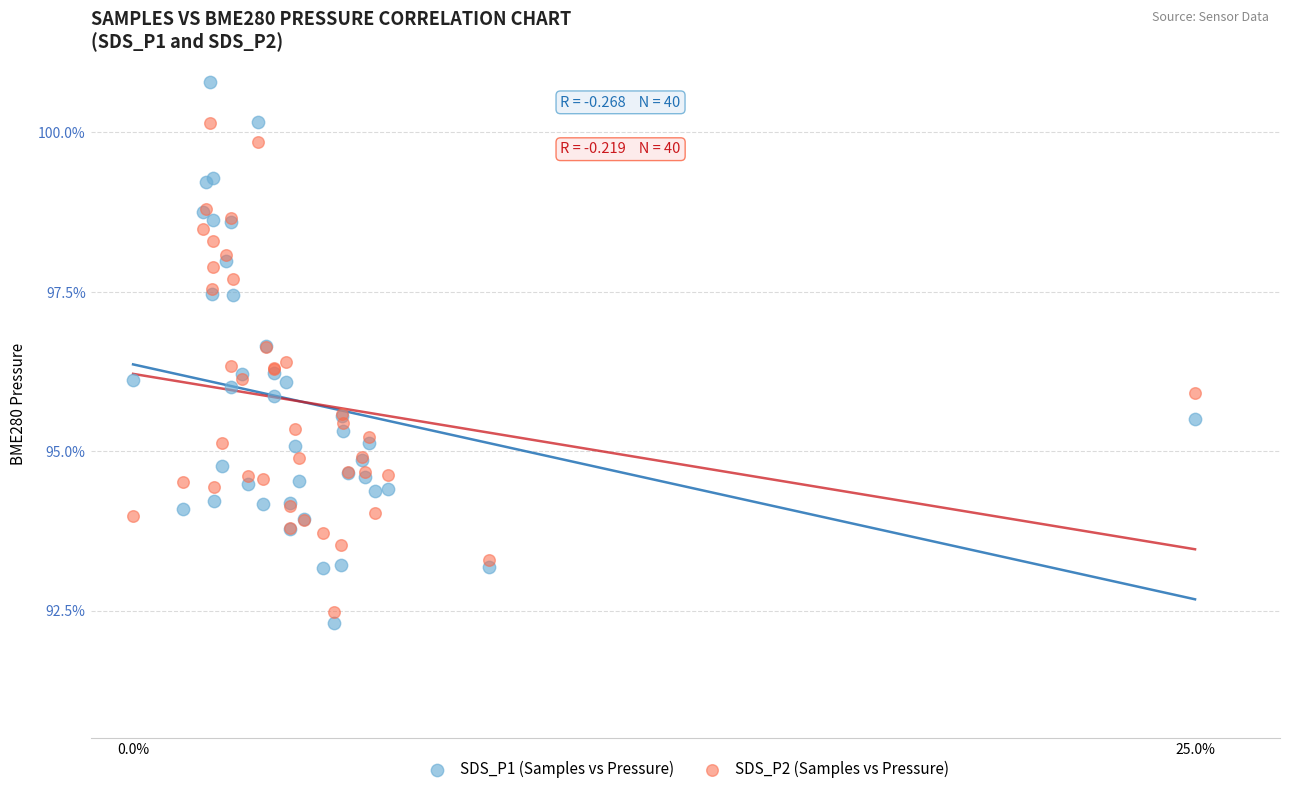

Which series has the largest Y range (max minus min)?

SDS_P1 (Samples vs Pressure)